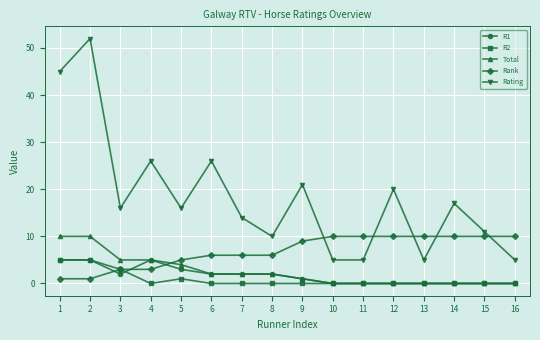

How many categories are shown in the chart?

16